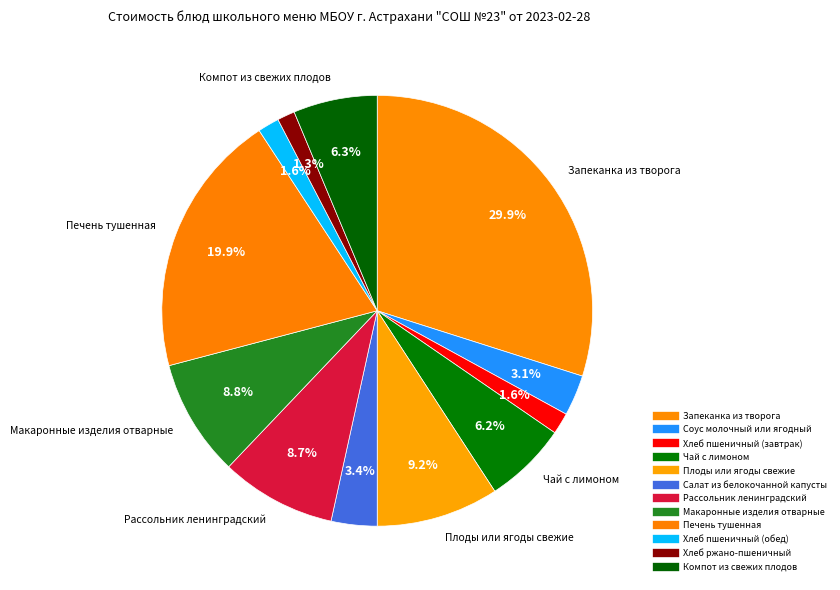

Is the sum of Хлеб ржано-пшеничный and Салат из белокочанной капусты greater than half?

No